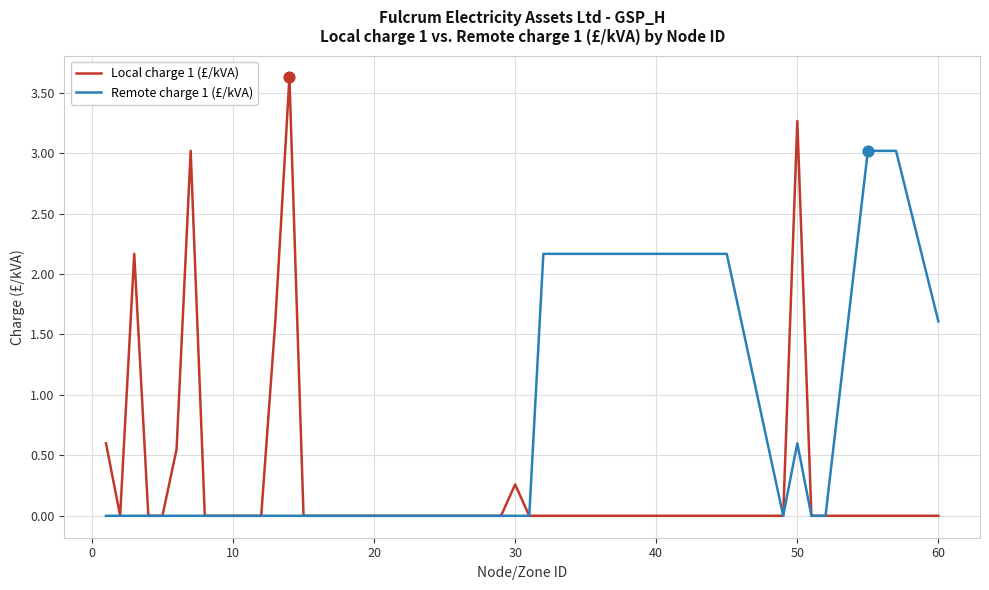

Which series has the widest spread of values?

Local charge 1 (£/kVA)